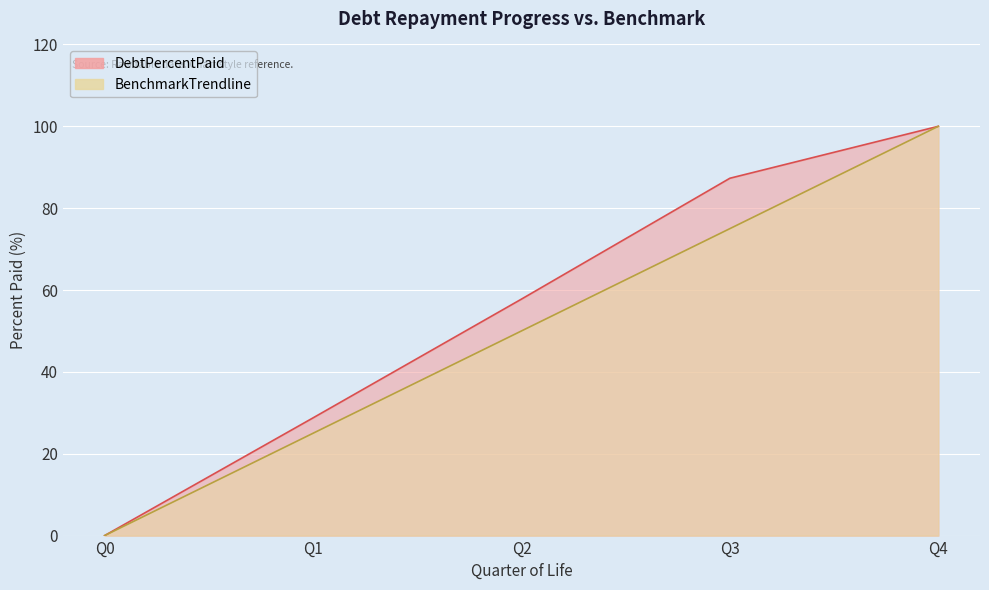

Count the number of data series in this chart.

2